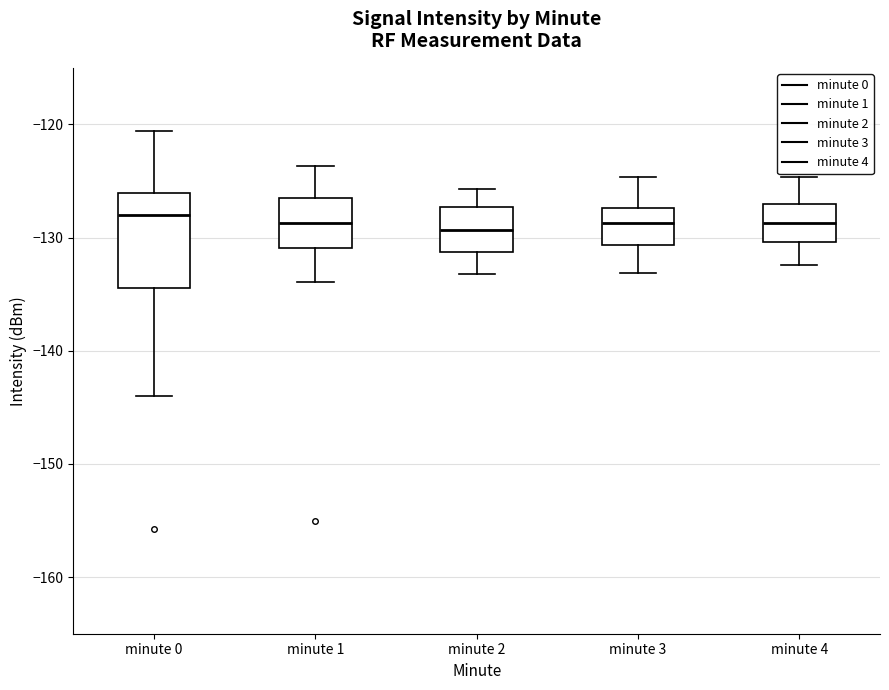

Reading left to right, read every box against the y-axis: the position of its median line, the range the box covers, and the ends of its whiskers. The values are not printed on the chart, so give them approximately, as read against the axis.

minute 0: median -128, box -134 to -126, whiskers -144 to -121
minute 1: median -129, box -131 to -126, whiskers -134 to -124
minute 2: median -129, box -131 to -127, whiskers -133 to -126
minute 3: median -129, box -131 to -127, whiskers -133 to -125
minute 4: median -129, box -130 to -127, whiskers -132 to -125